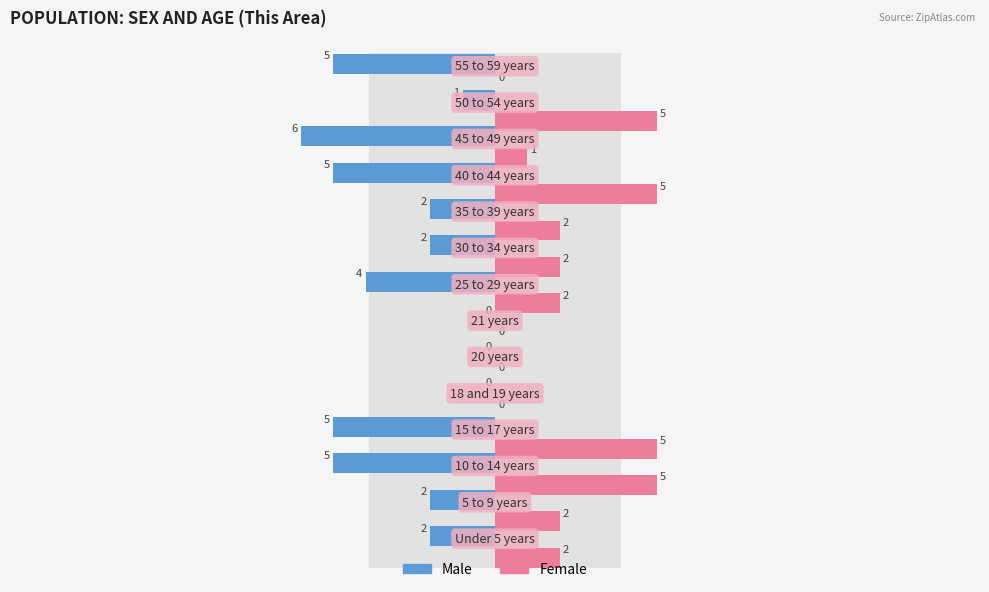

Count the number of categories in the chart.

14